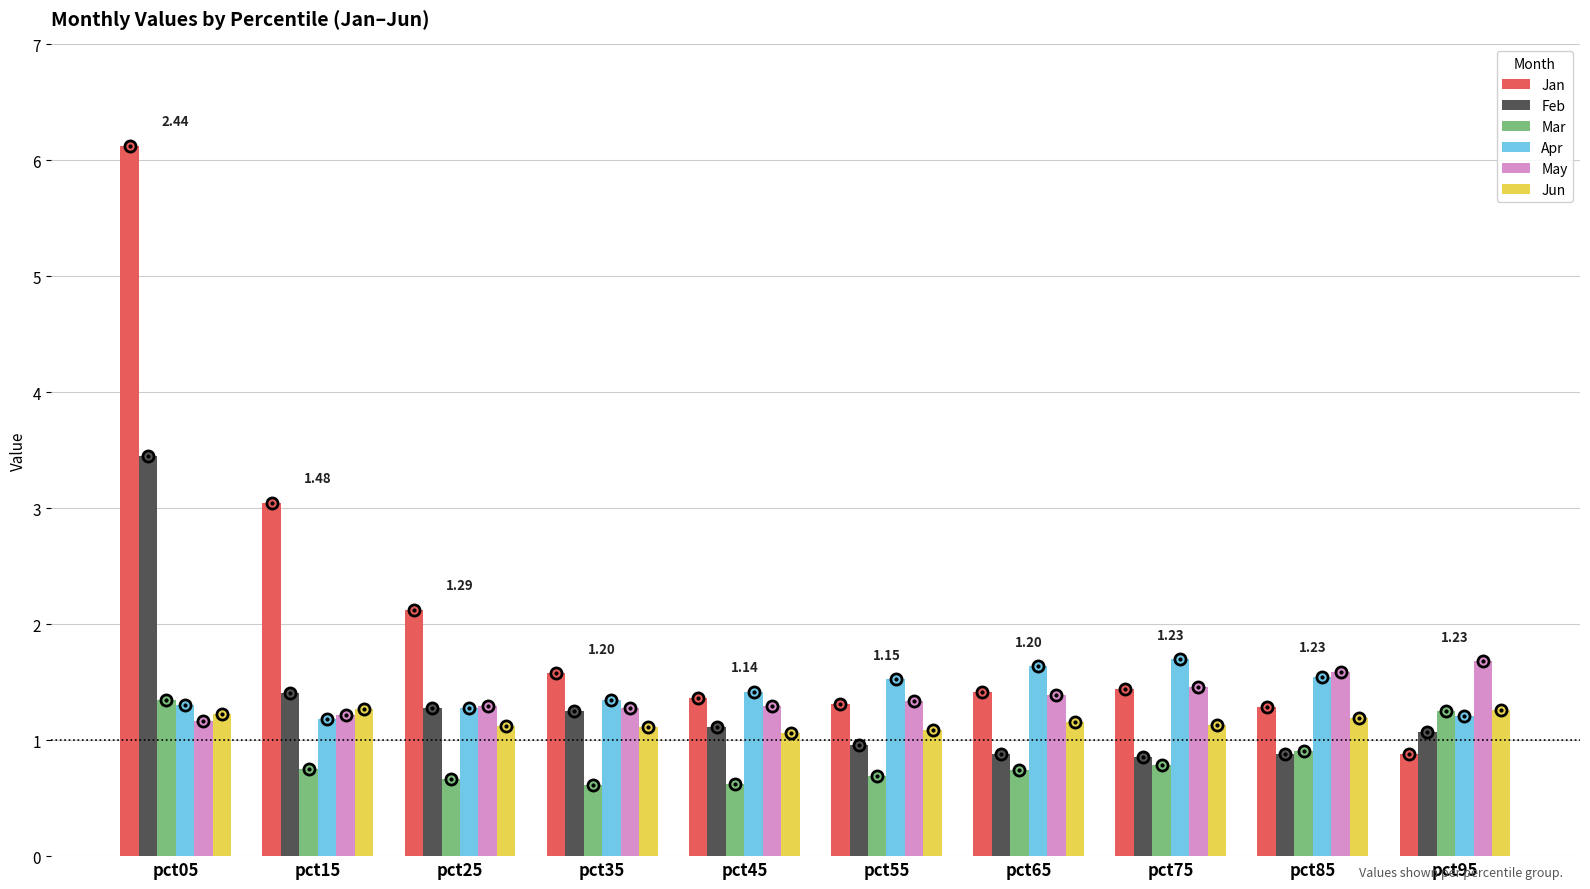

What is the value of the Feb bar at the 6th from the left?

1.0